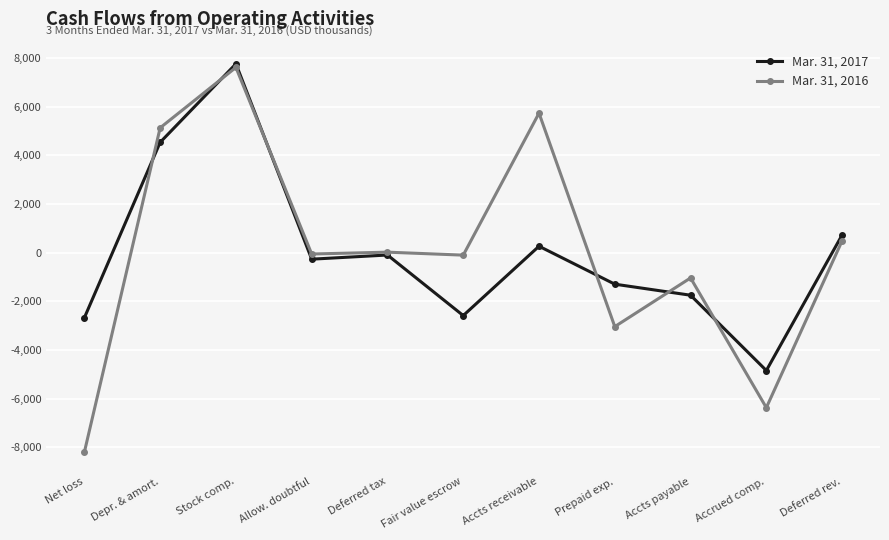

What is the sum of all Mar. 31, 2017 values?

-233